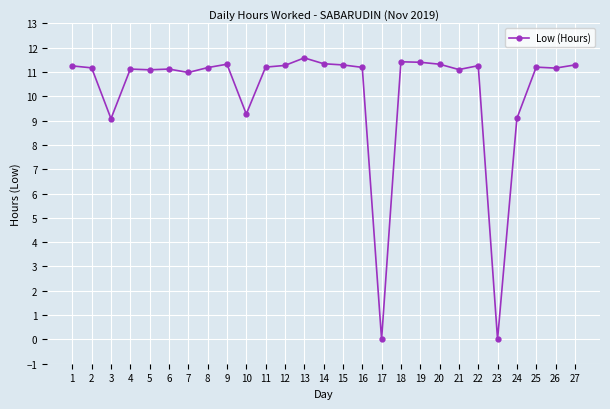

What is the change in value from 6 to 25?

+0.1